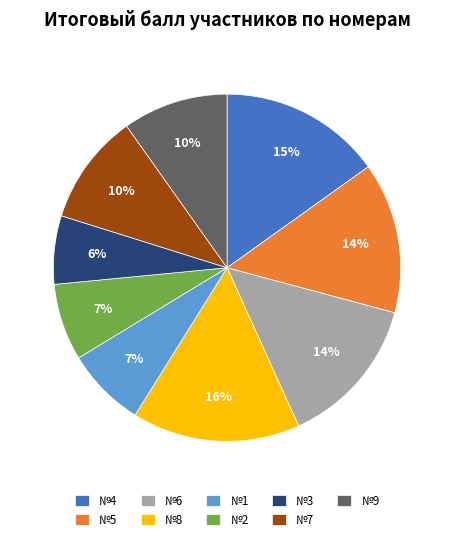

Between №2 and №6, which is larger?

№6